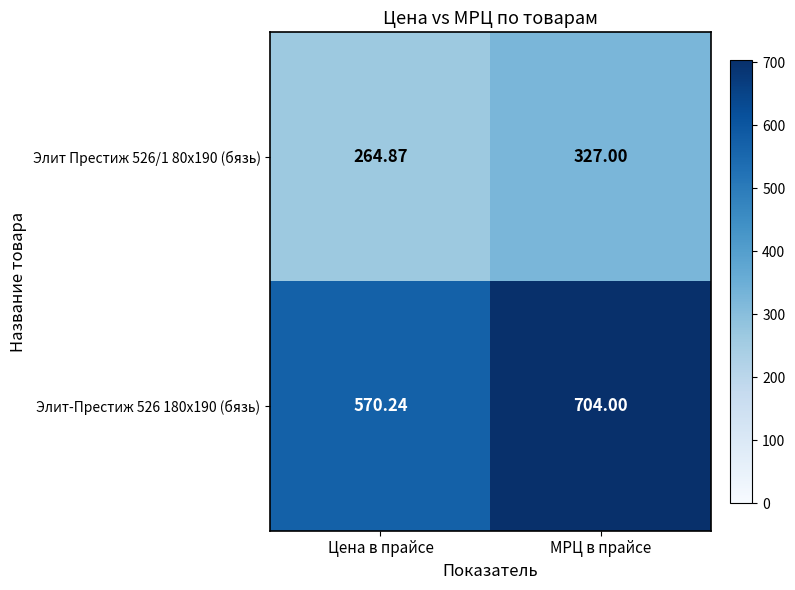

Is the value of Элит-Престиж 526 180x190 (бязь) at Цена в прайсе greater than the value of Элит Престиж 526/1 80x190 (бязь) at Цена в прайсе?

Yes